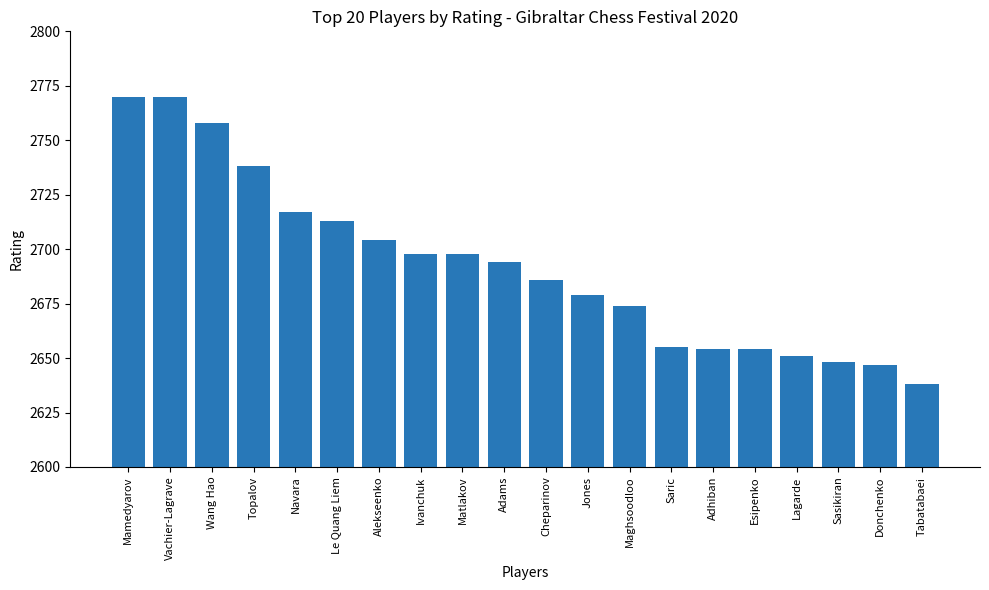

Approximately how many times larger is the value at Esipenko compared to Mamedyarov?

1.0